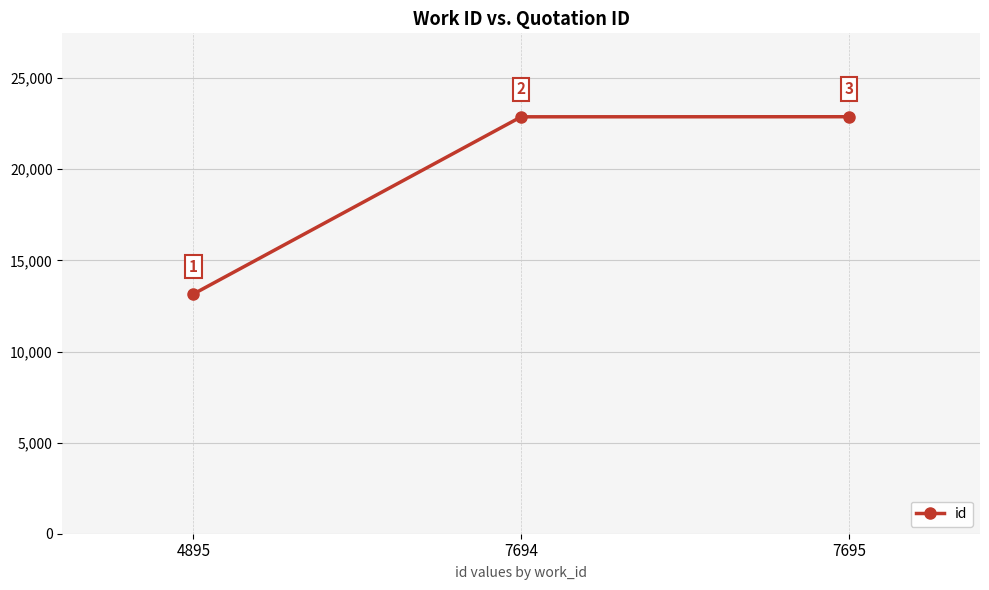

What is the minimum value shown in the chart?

13157